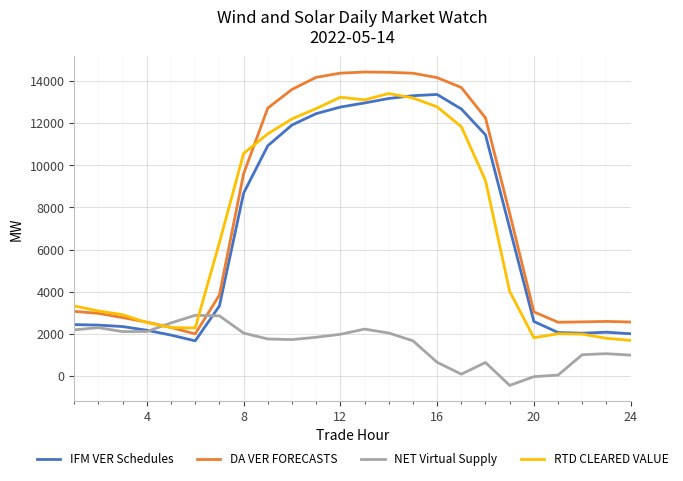

What is the minimum value for RTD CLEARED VALUE?

1688.0